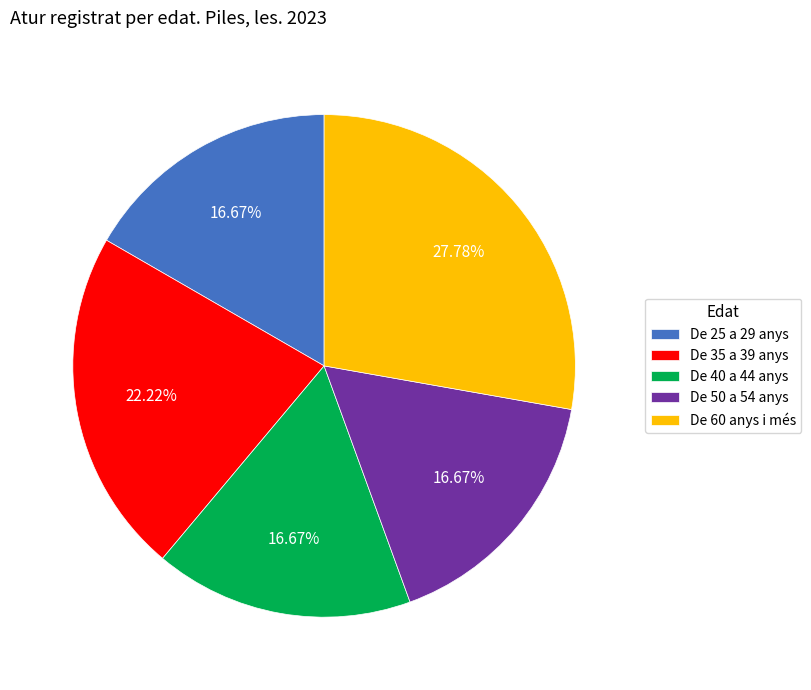

Does De 25 a 29 anys account for over 50% of the chart?

No